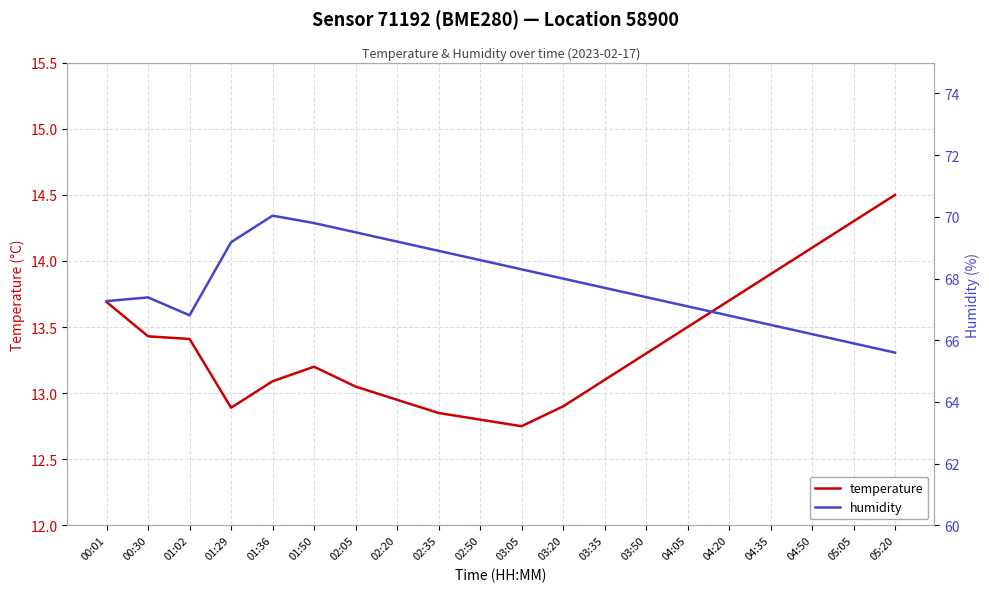

What is the maximum value shown in the chart?

70.0